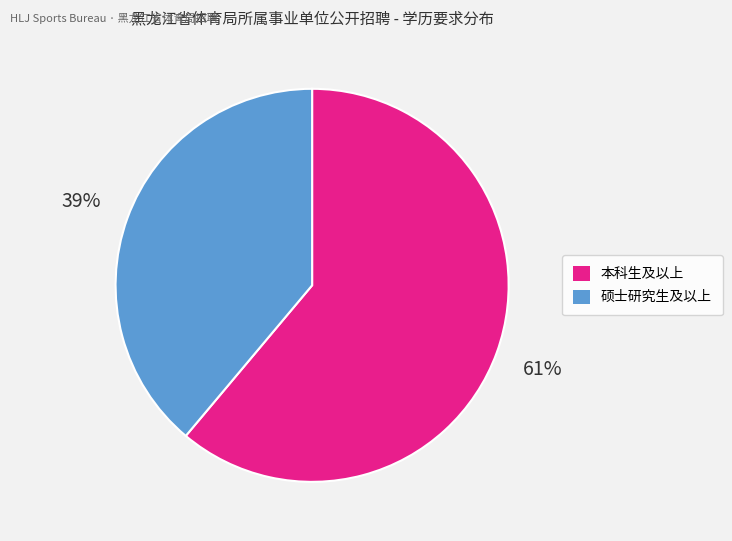

To the nearest percent, what percentage of the pie is 本科生及以上?

61%